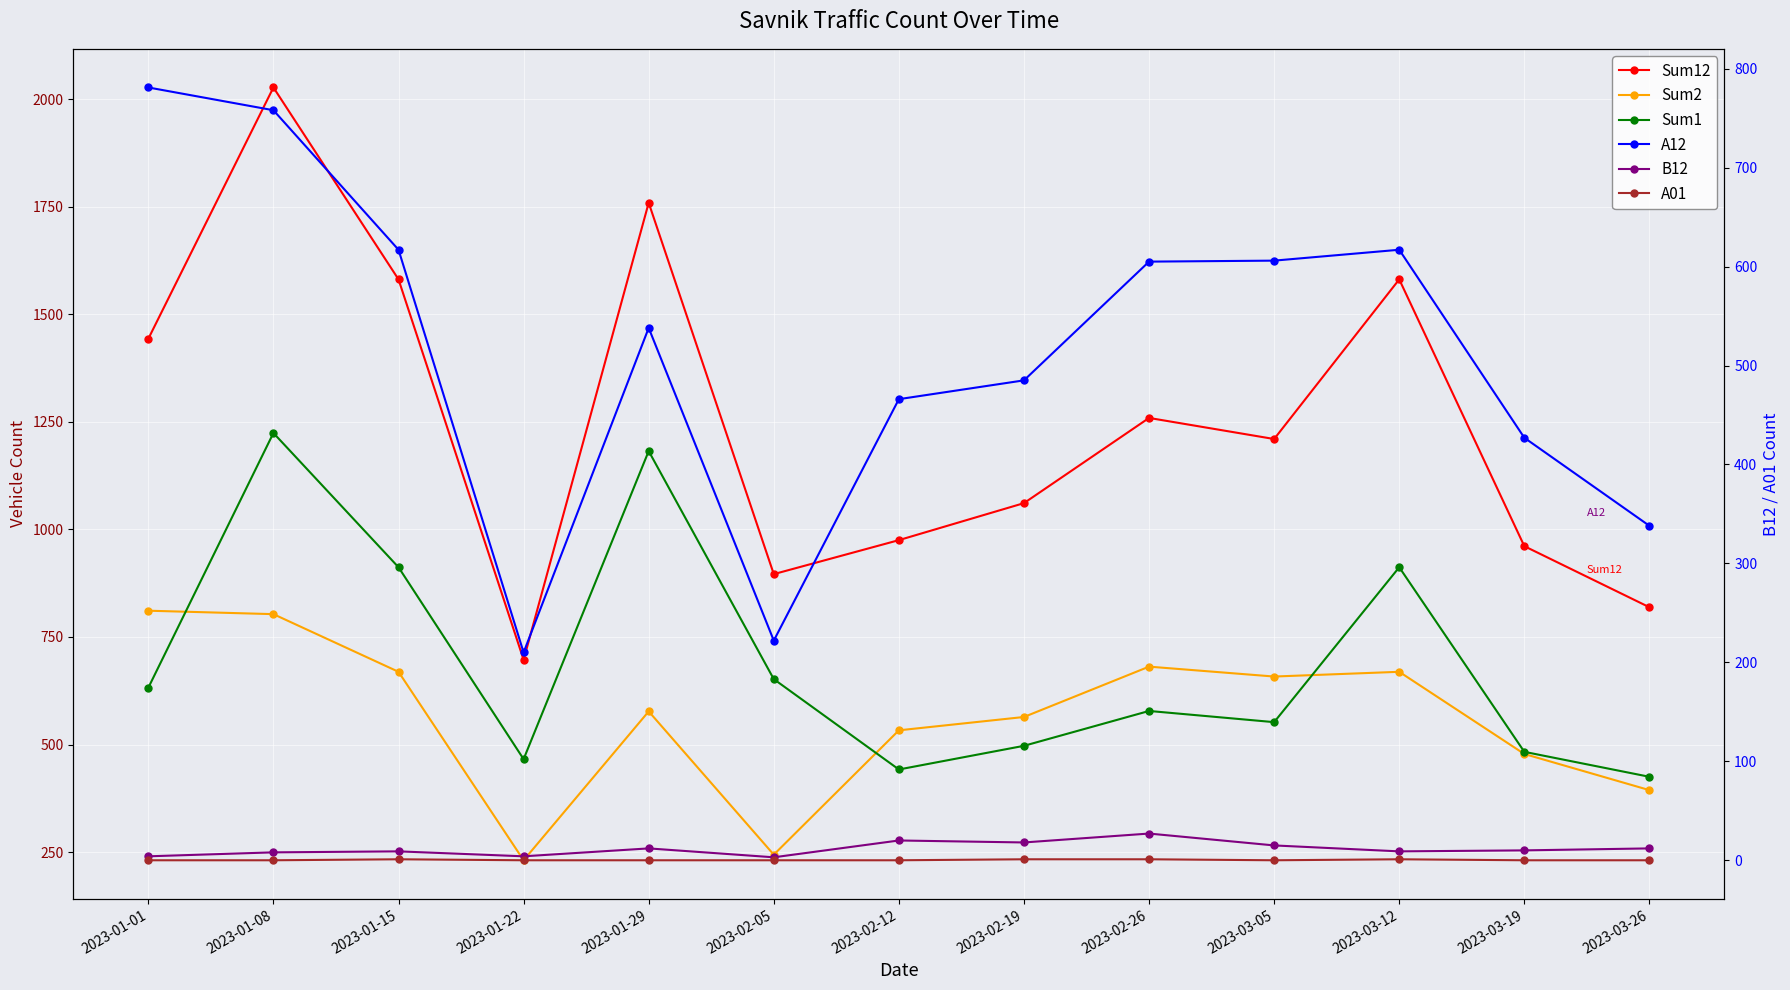

True or false: A01 has a value of 1 at 2023-03-05.

False